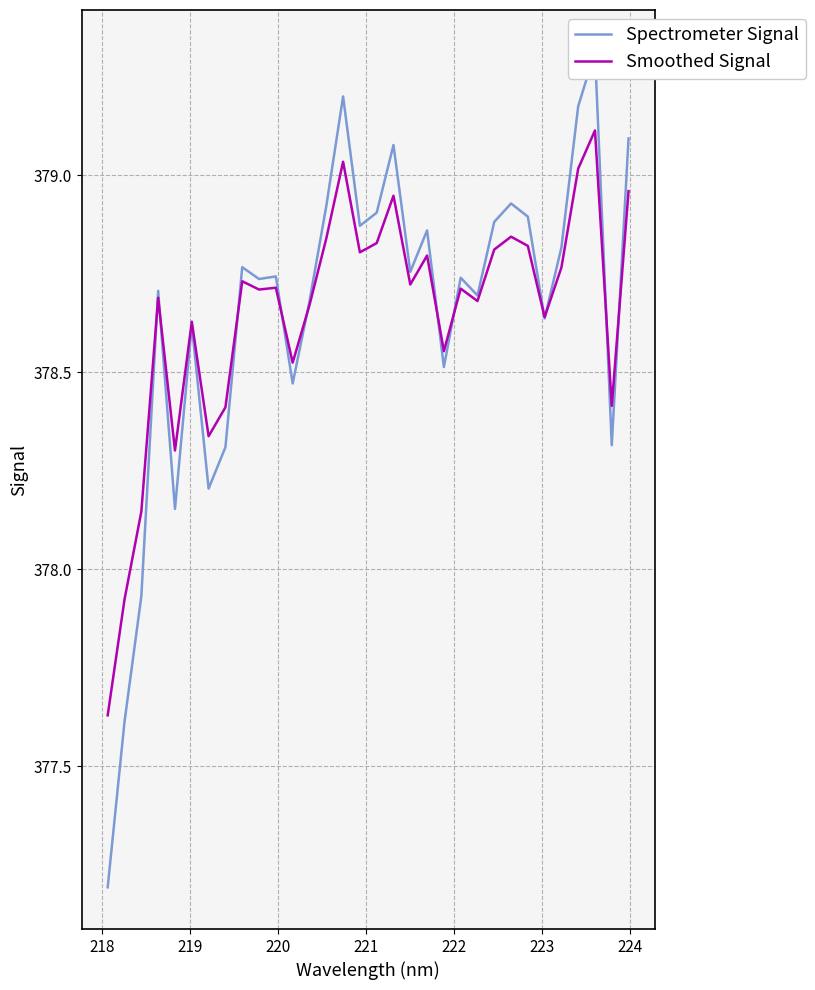

At how many categories does at least one series exceed 378?

30